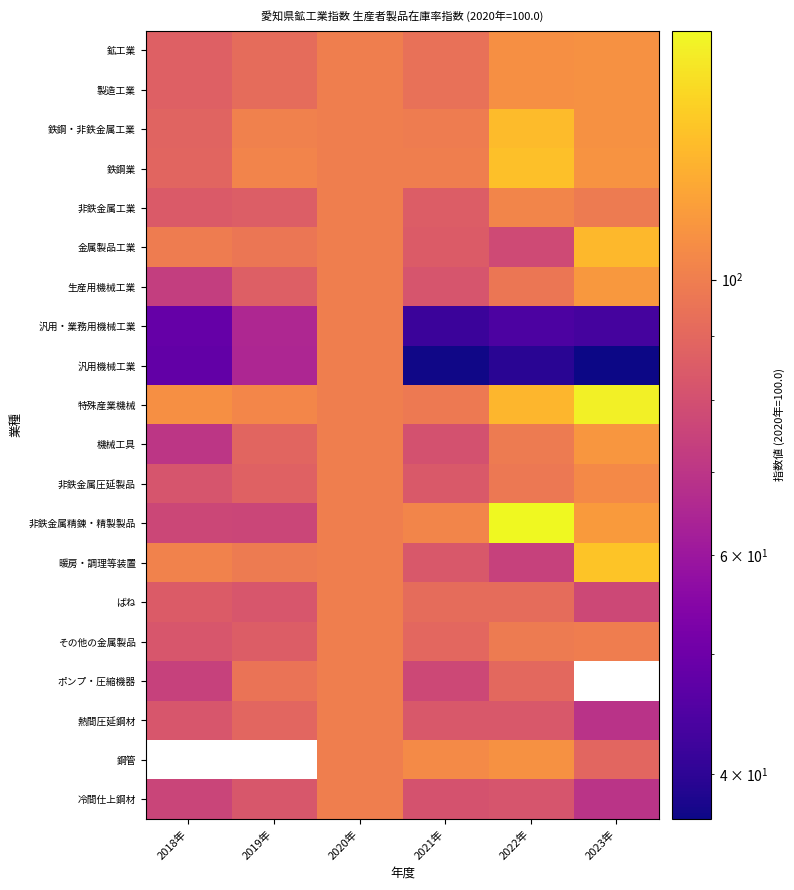

Count the number of data series in this chart.

20